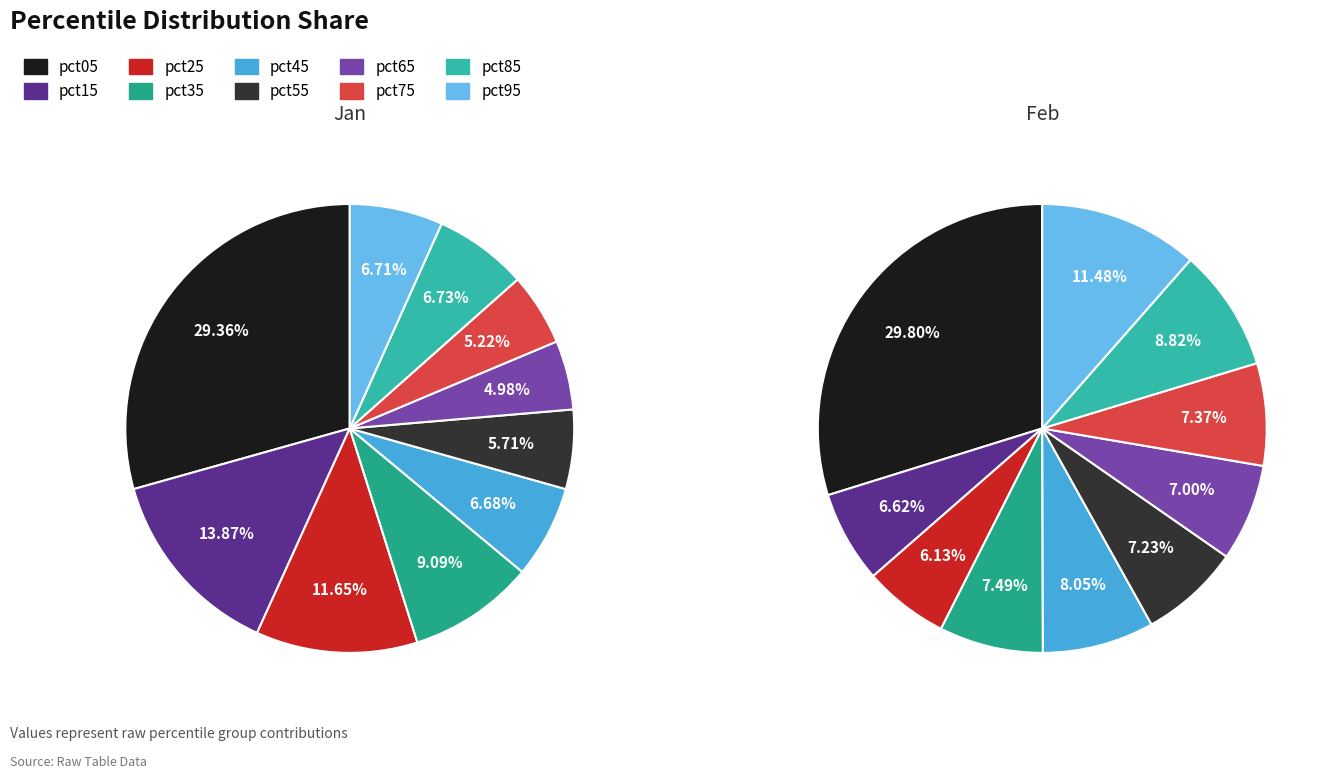

At pct25, list the series in order from smallest to largest.

Feb, Jan